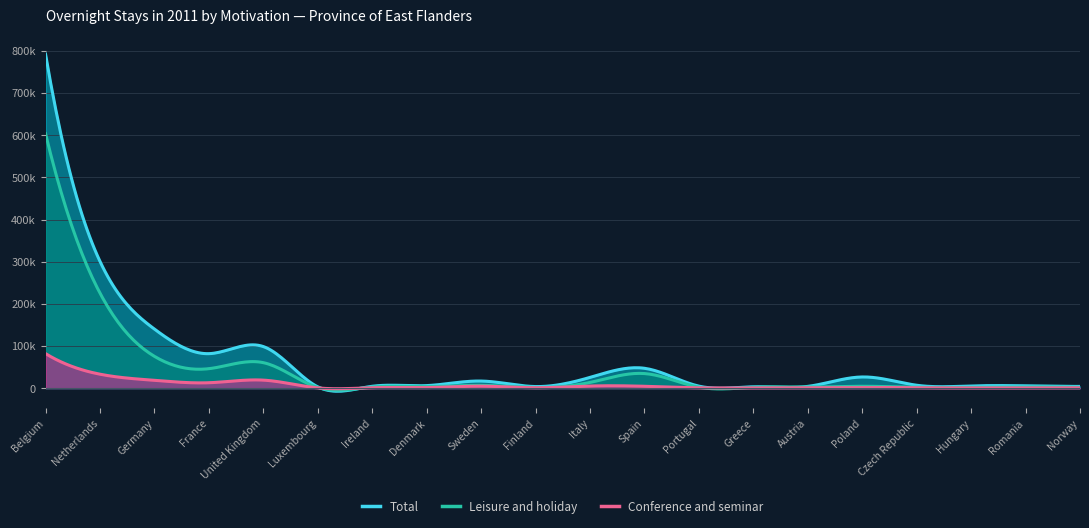

How many lines are shown in the chart?

3